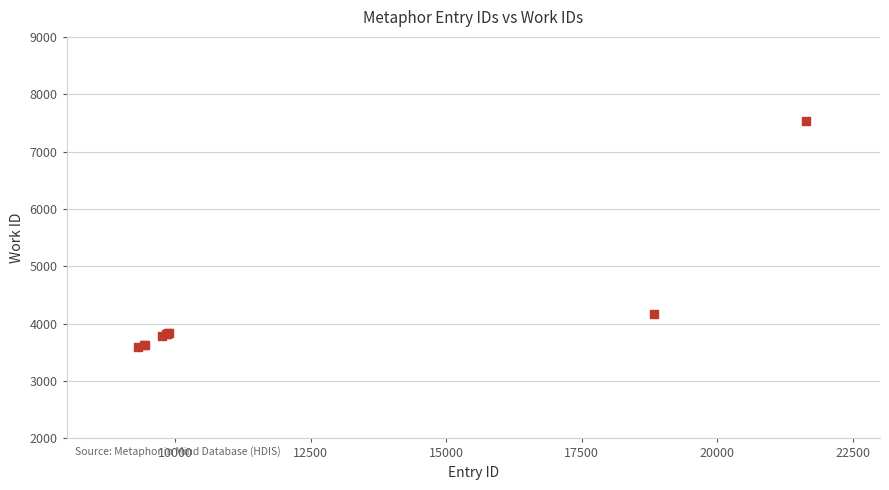

What Y value in the scatter plot is closest to 5561?

4169